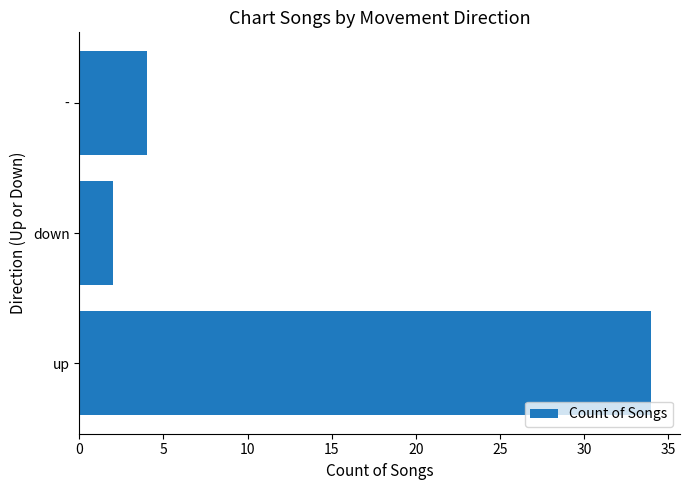

Reading top to bottom, transcribe all the data shown in this chart.

4	2	34